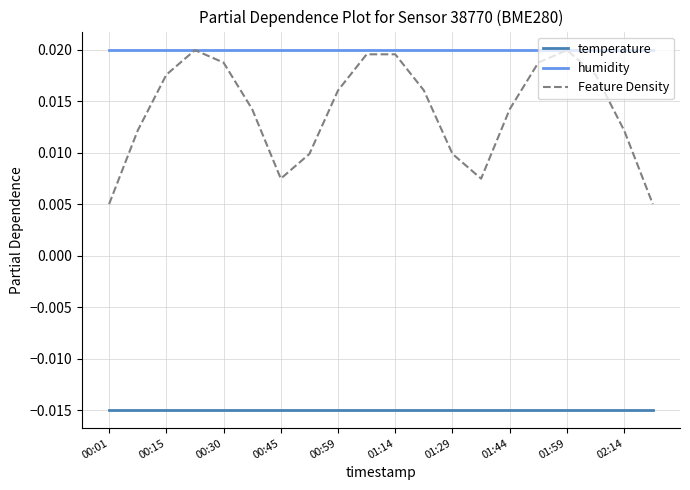

Which series has the largest total across all categories?

humidity